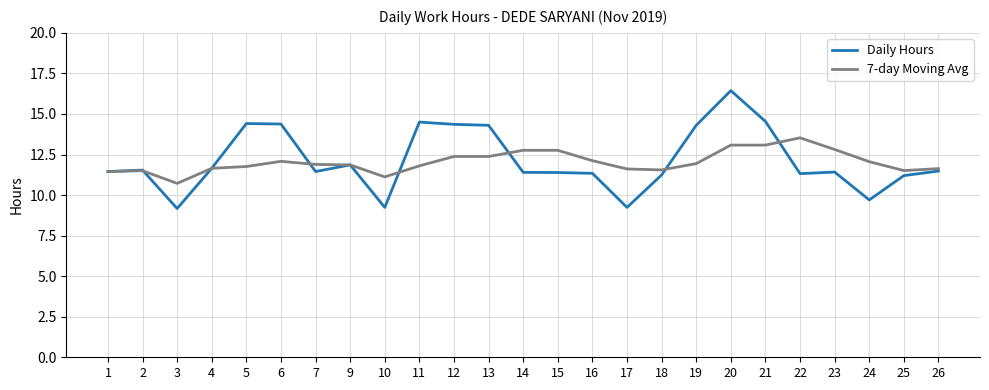

Read the 7-day Moving Avg value at 26.

11.6